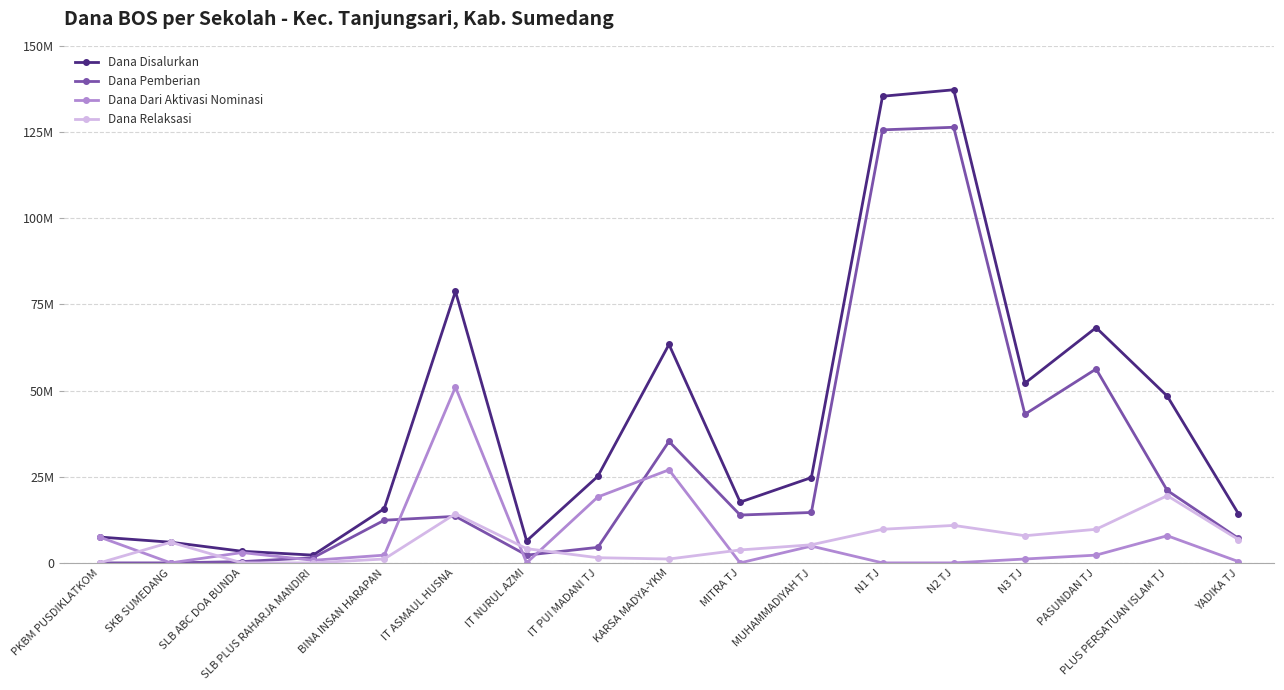

Which category has the lowest value across all series?

PKBM PUSDIKLATKOM